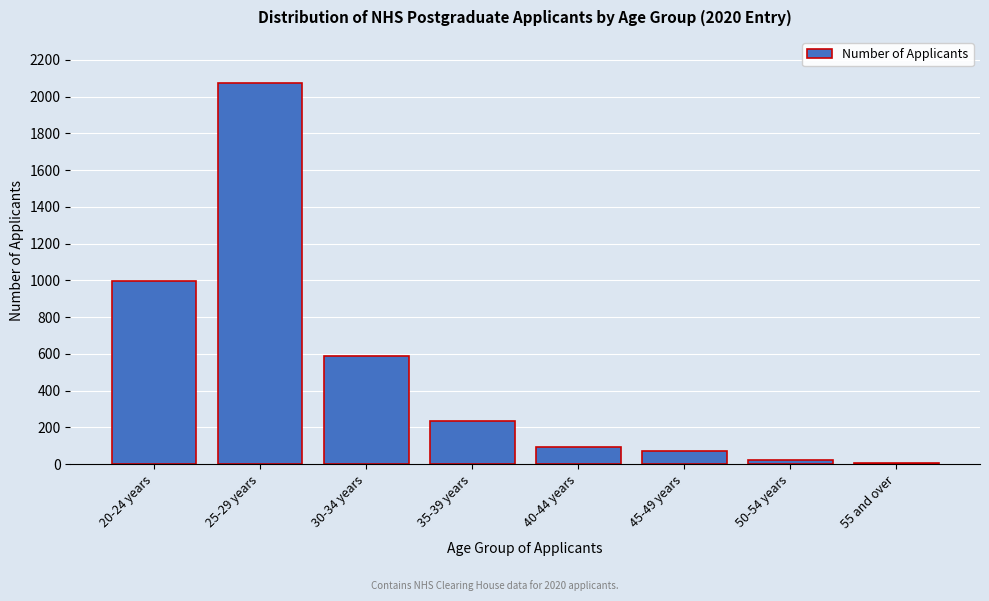

Reading left to right, extract all data points from this chart.

20-24 years=996	25-29 years=2075	30-34 years=590	35-39 years=234	40-44 years=93	45-49 years=70	50-54 years=21	55 and over=9